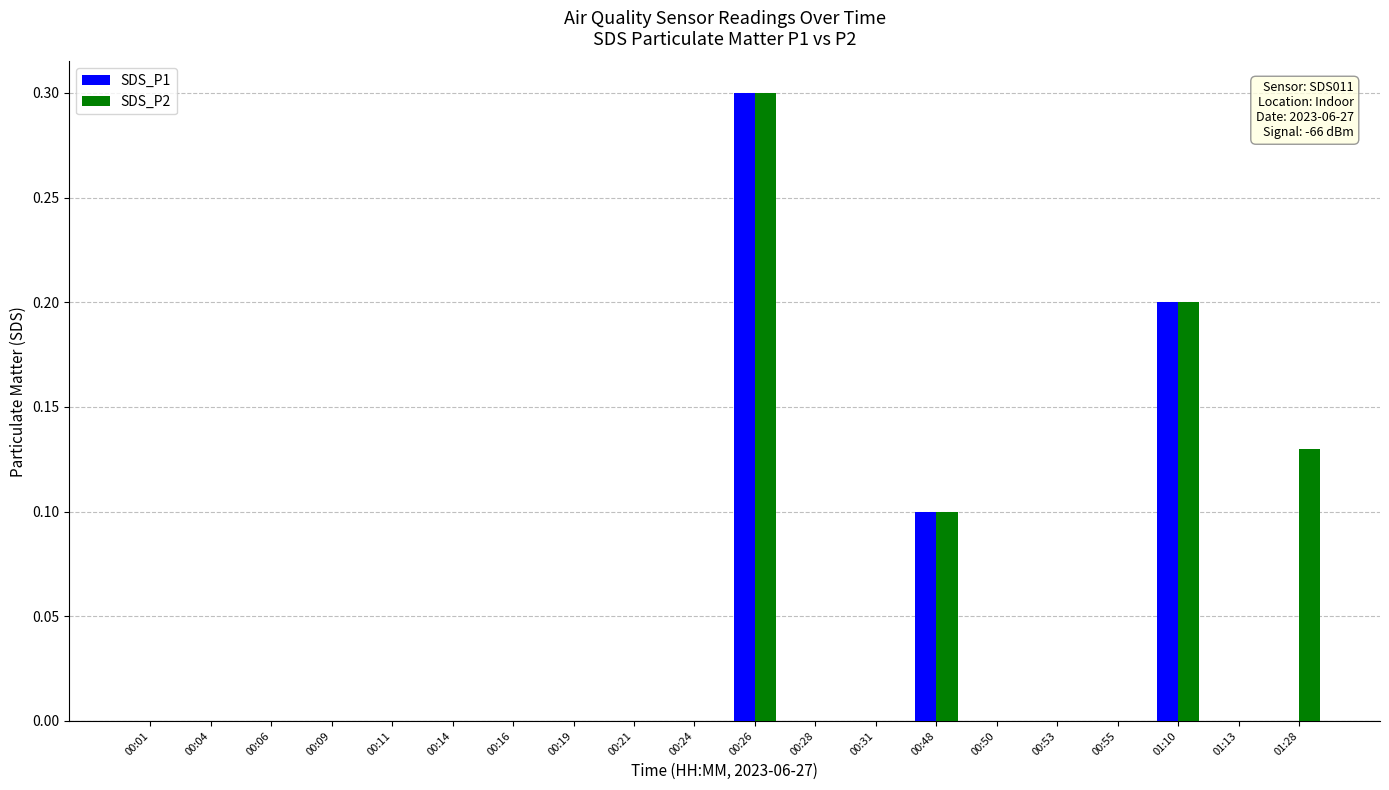

Which series has the largest total across all categories?

SDS_P2